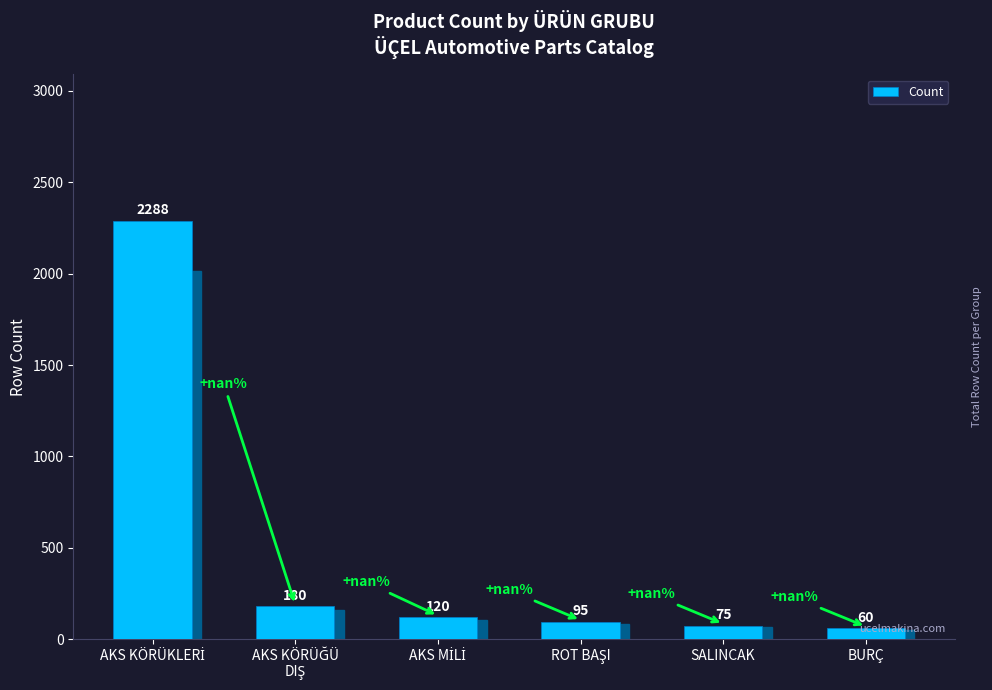

What value does the data have at BURÇ?

60